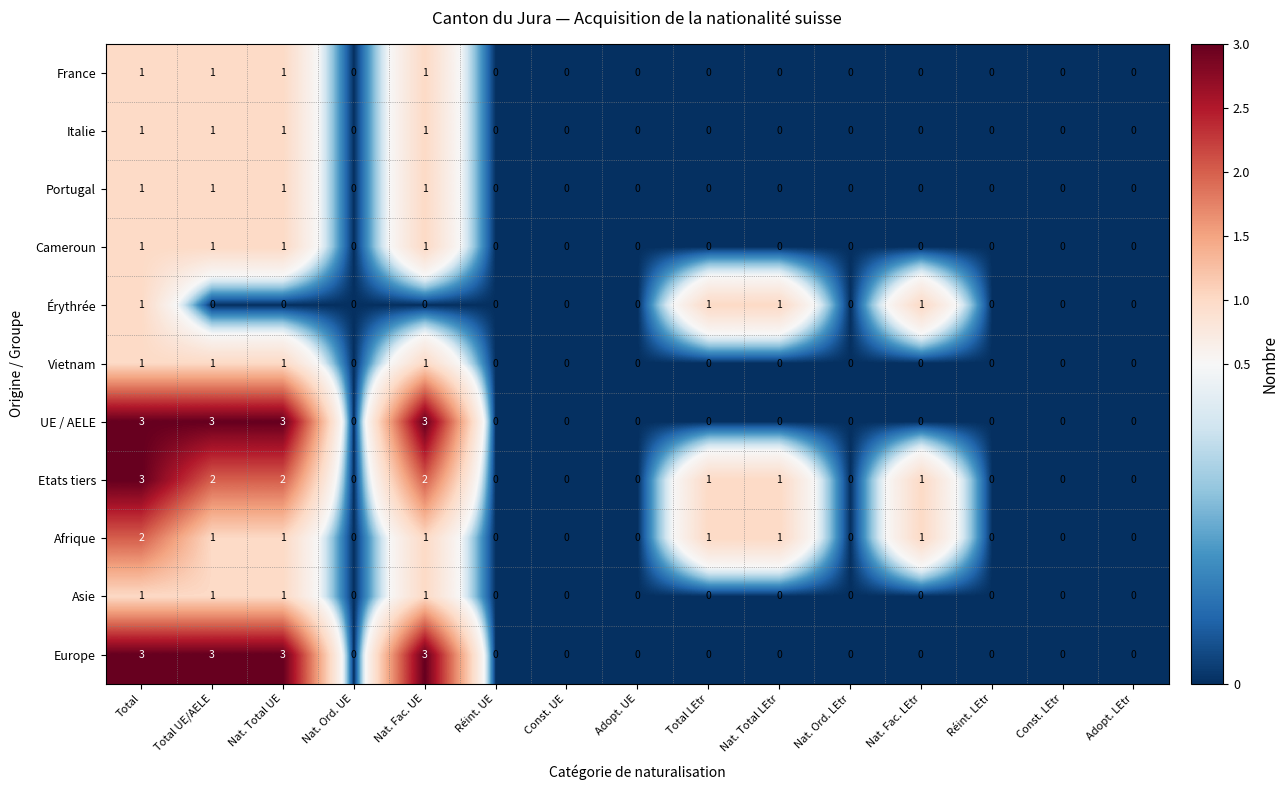

What is the difference between the maximum and minimum values in the UE / AELE series?

3